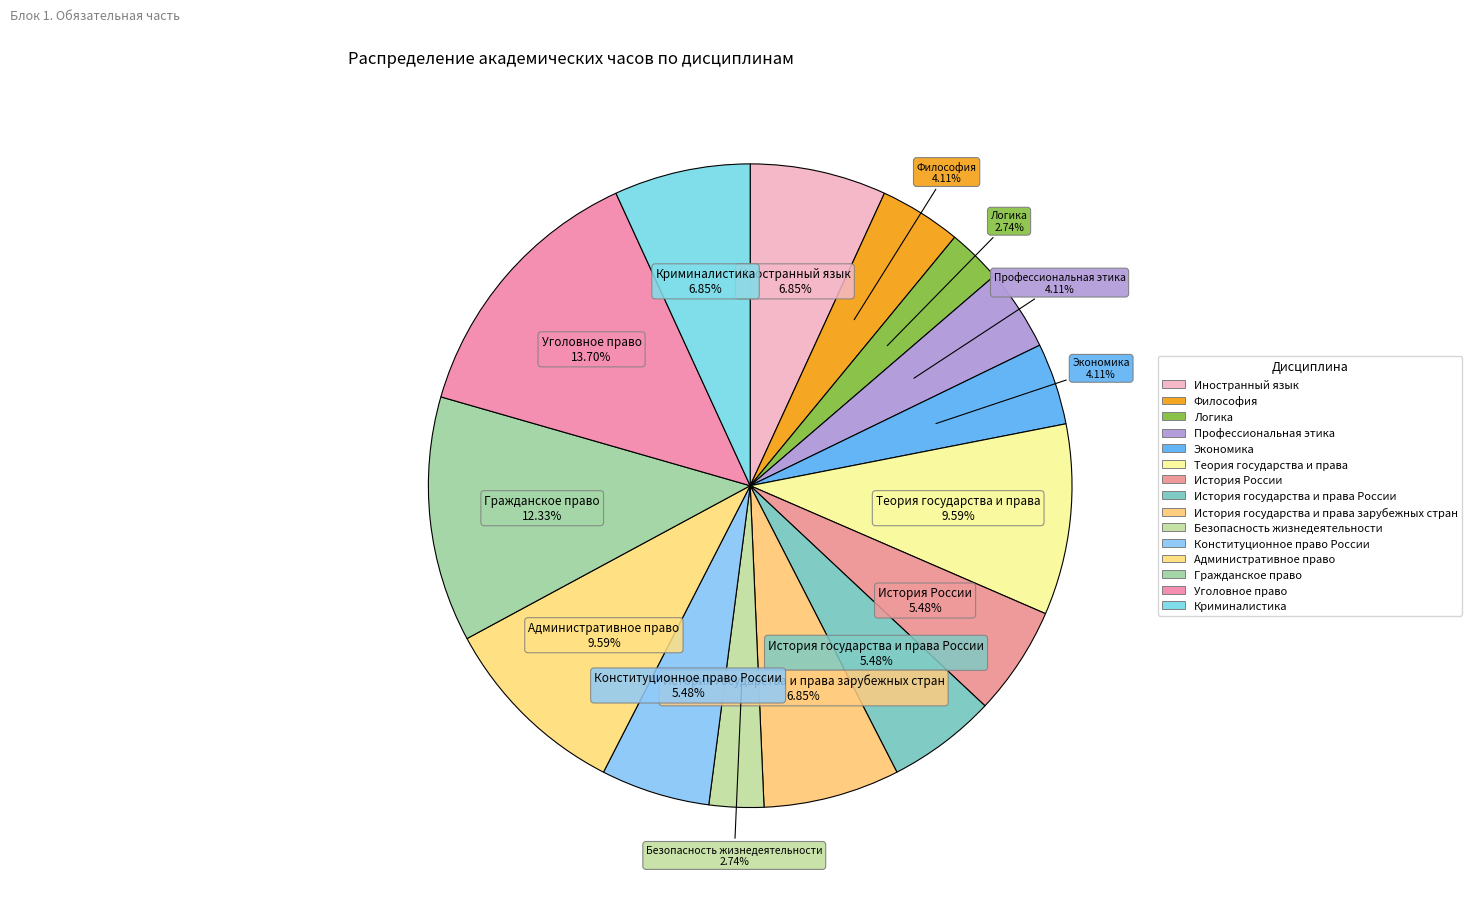

Count the number of slices in the pie.

15